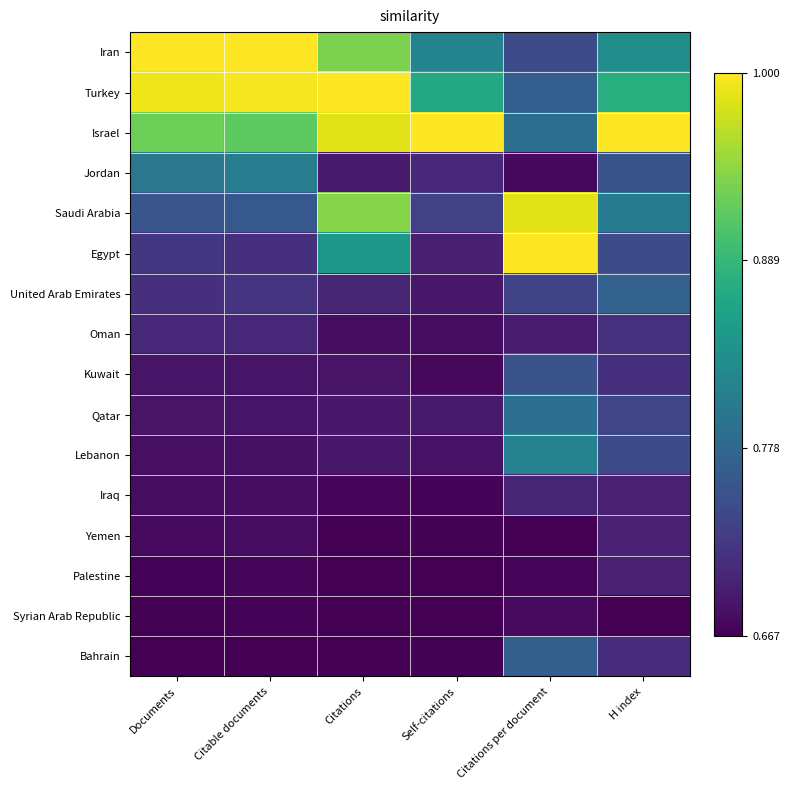

Count the number of data series in this chart.

16